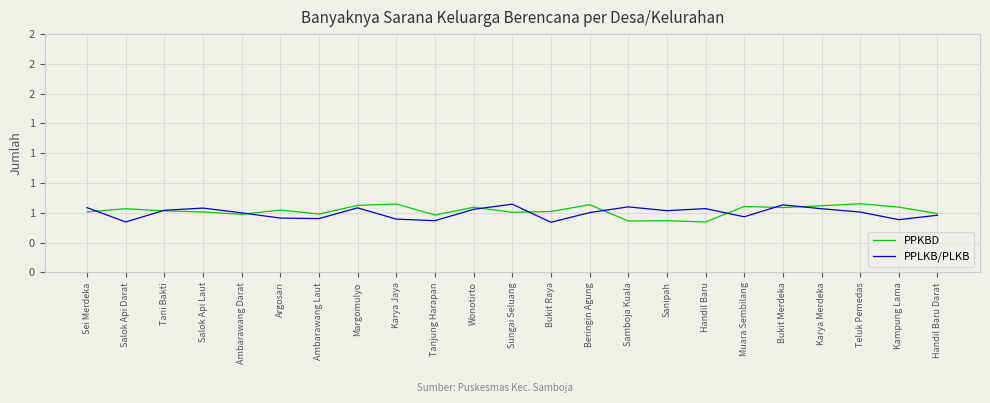

At which category does the chart reach its peak across all series?

Teluk Pemedas